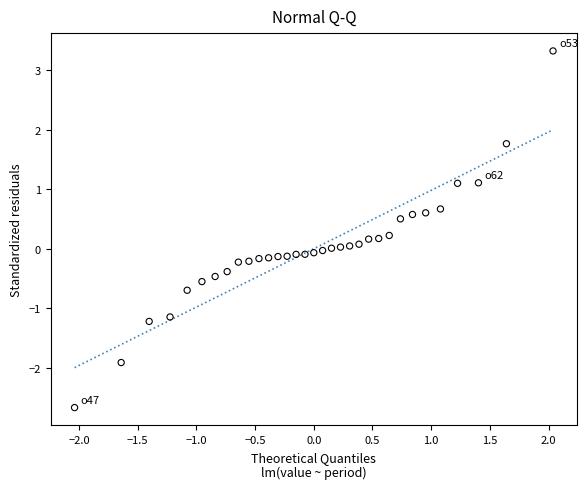

What is the range of X values (max minus min)?

4.1